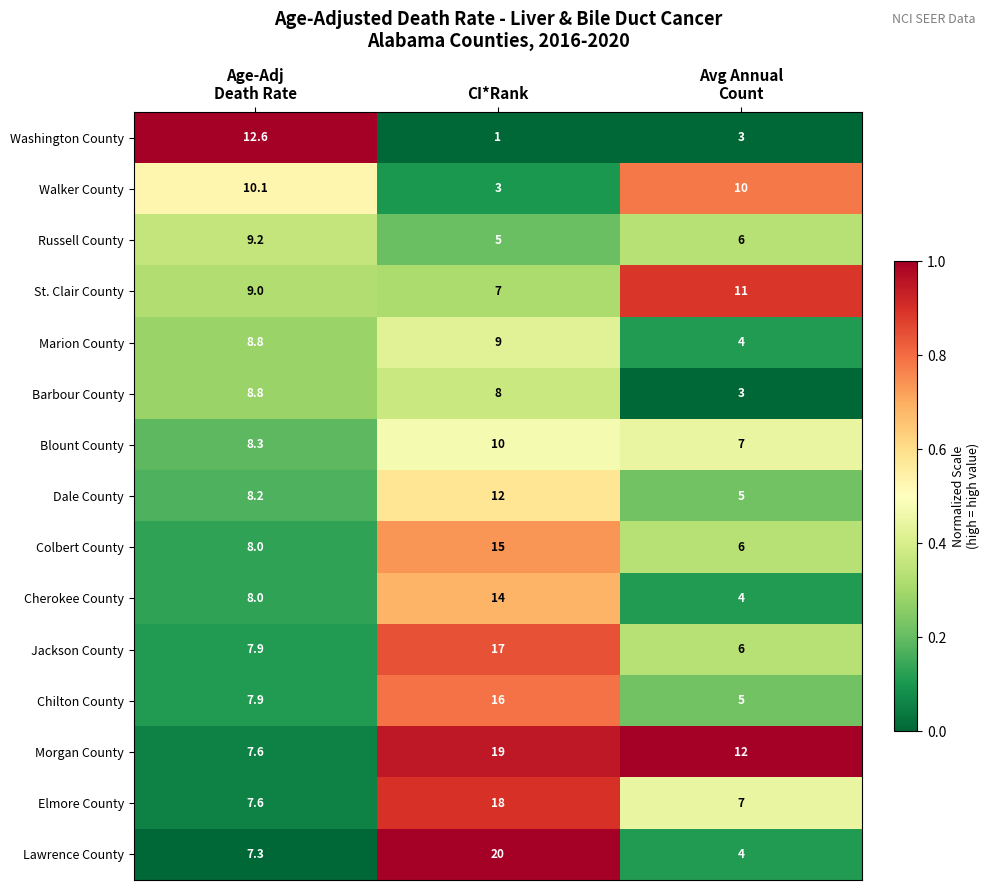

At which category is the sum across all series the highest?

CI*Rank